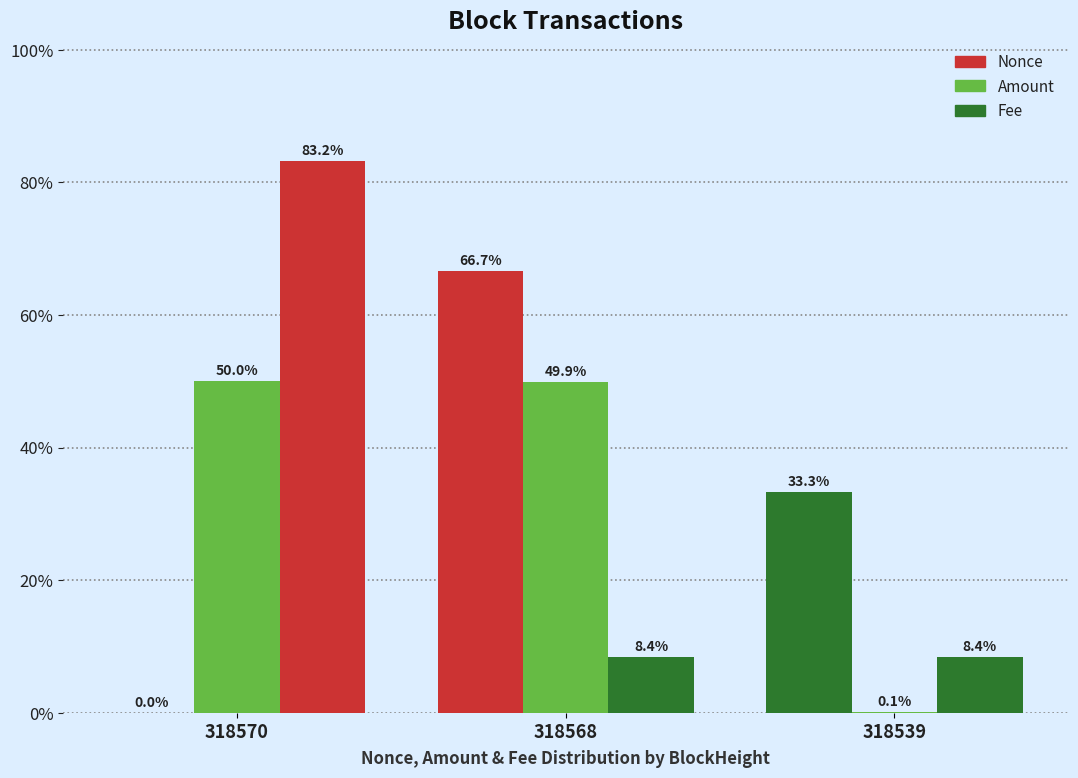

Are the bars grouped side by side (vs. stacked)?

Yes